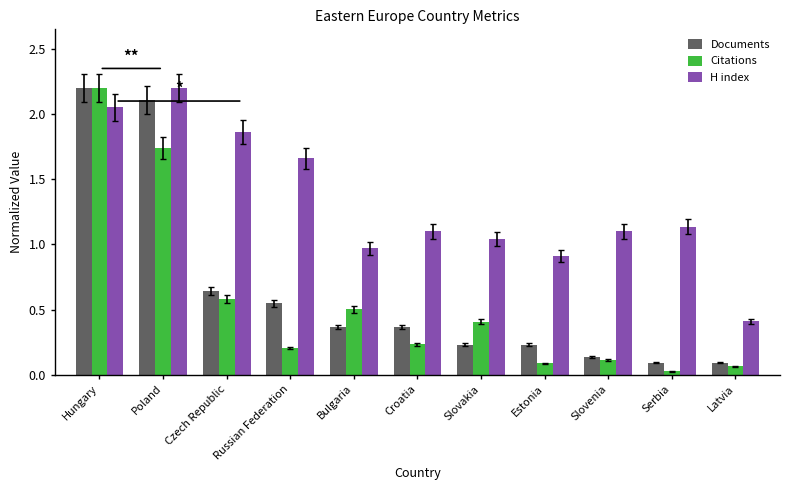

What is the total value across all series at Serbia?

1.3